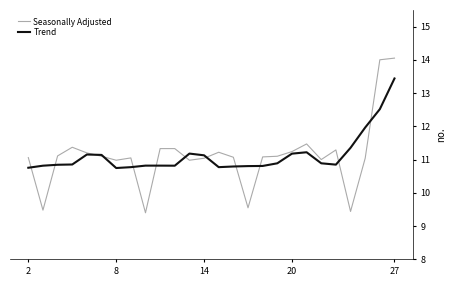

What is the difference between the maximum and second lowest values in the Trend series?

2.7